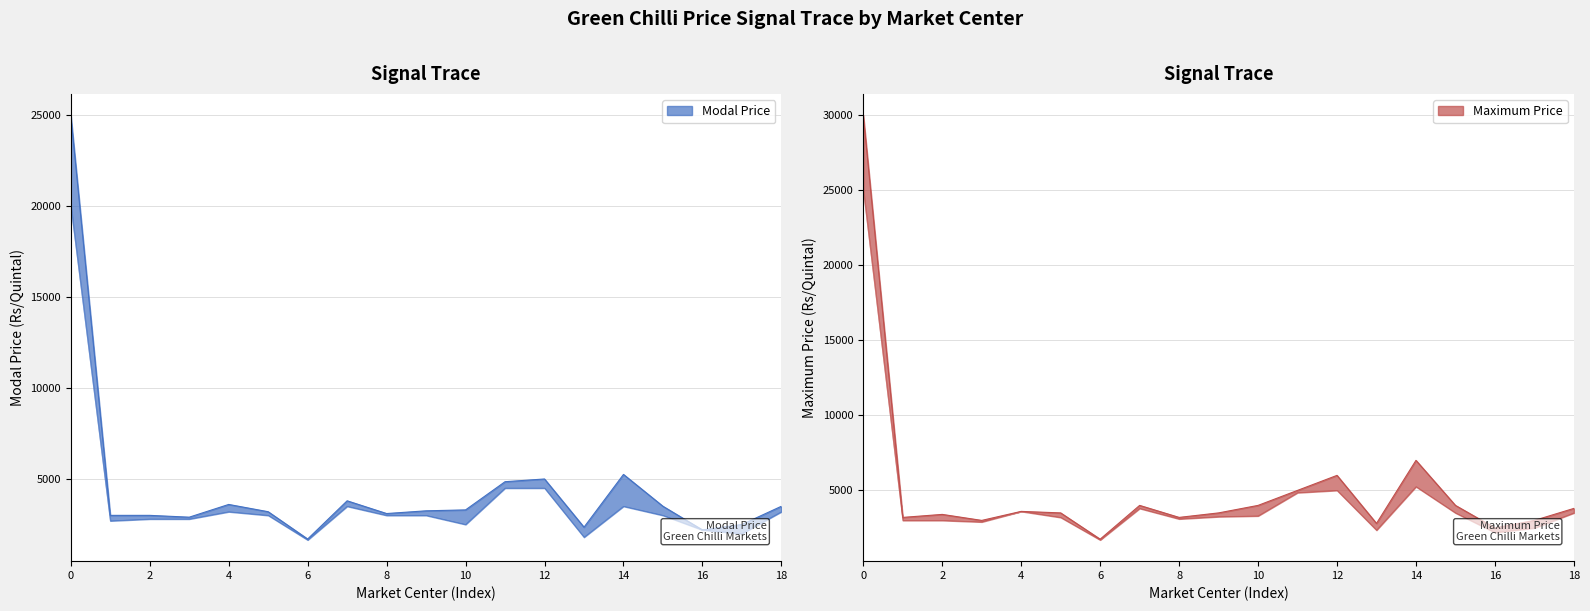

True or false: Modal Price and Maximum Price cross at least once.

False